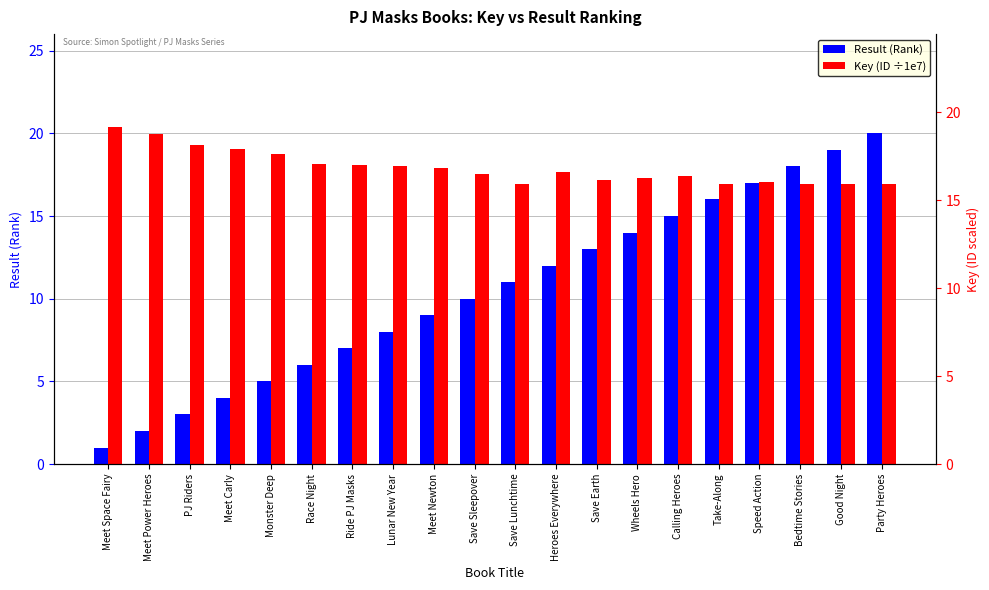

Which has a higher value, Ride PJ Masks or Meet Space Fairy?

Ride PJ Masks